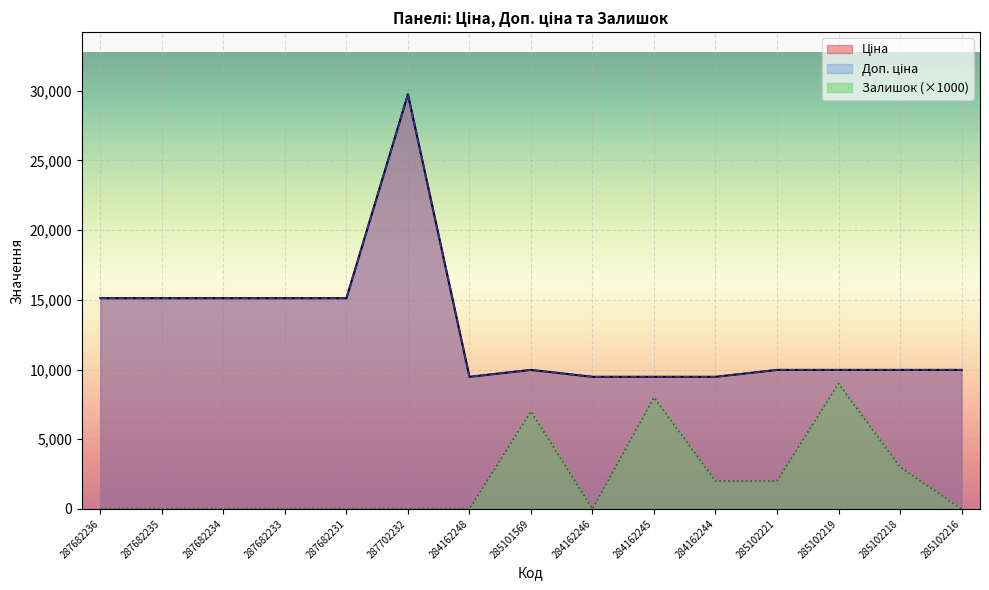

The value of Залишок at 284162248 is 0.0. True or false?

True